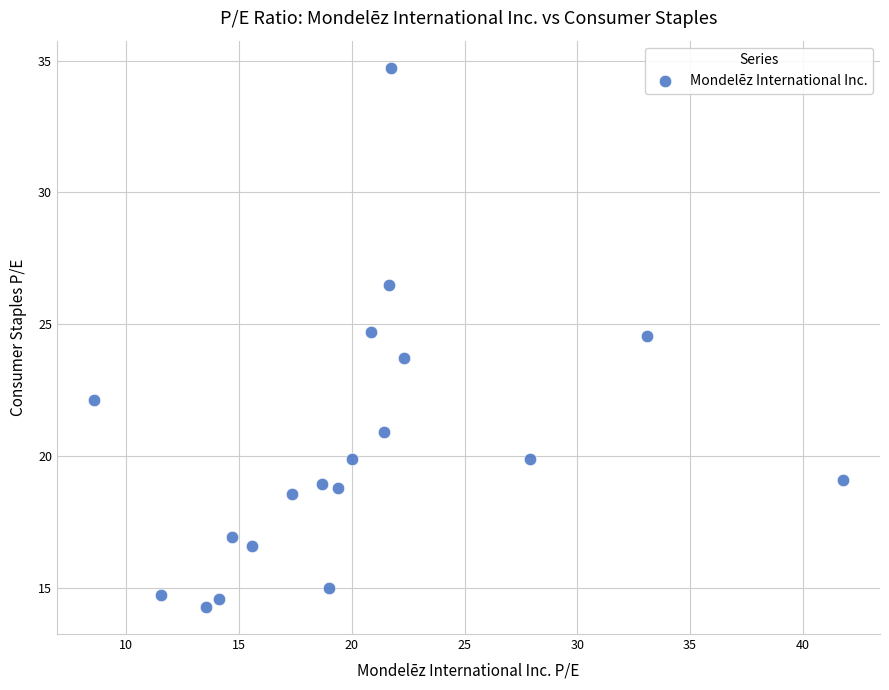

What is the range of Y values (max minus min)?

20.5